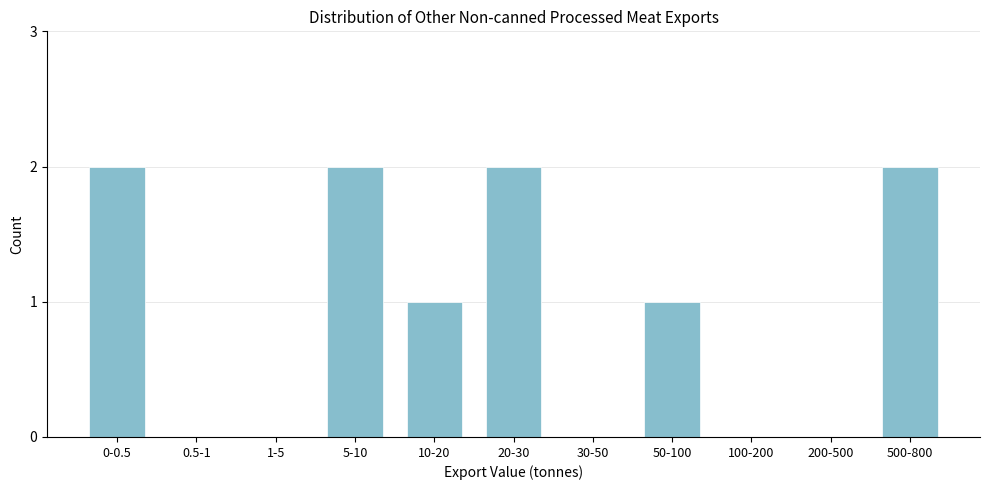

Reading right to left, extract all data points from this chart.

500-800=2	200-500=0	100-200=0	50-100=1	30-50=0	20-30=2	10-20=1	5-10=2	1-5=0	0.5-1=0	0-0.5=2